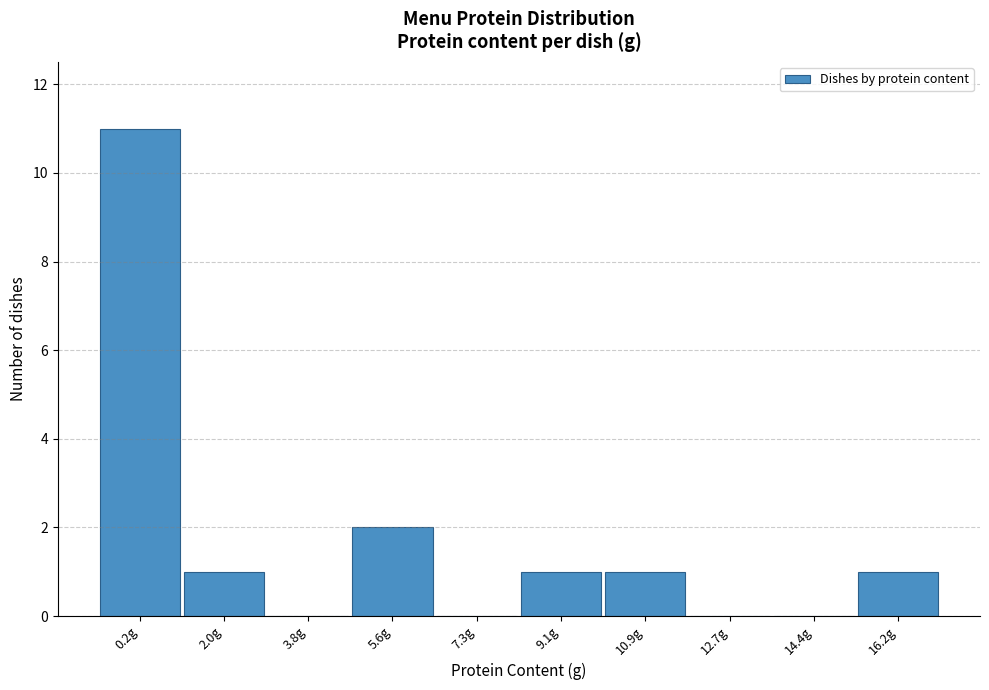

Reading left to right, list all the values displayed in this chart.

0.2g=11	2.0g=1	3.8g=0	5.6g=2	7.3g=0	9.1g=1	10.9g=1	12.7g=0	14.4g=0	16.2g=1